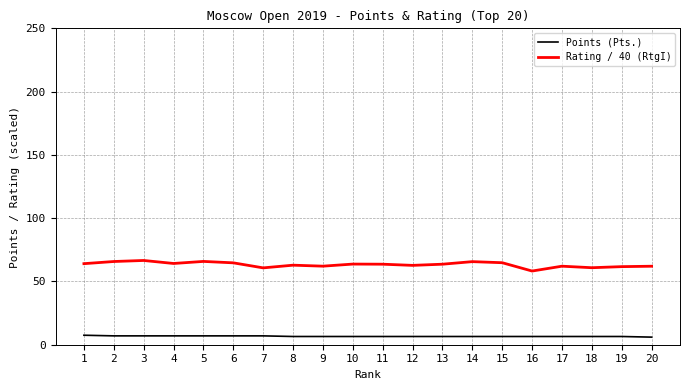

The value of Rating / 40 (RtgI) at 18 is 98.6. True or false?

False